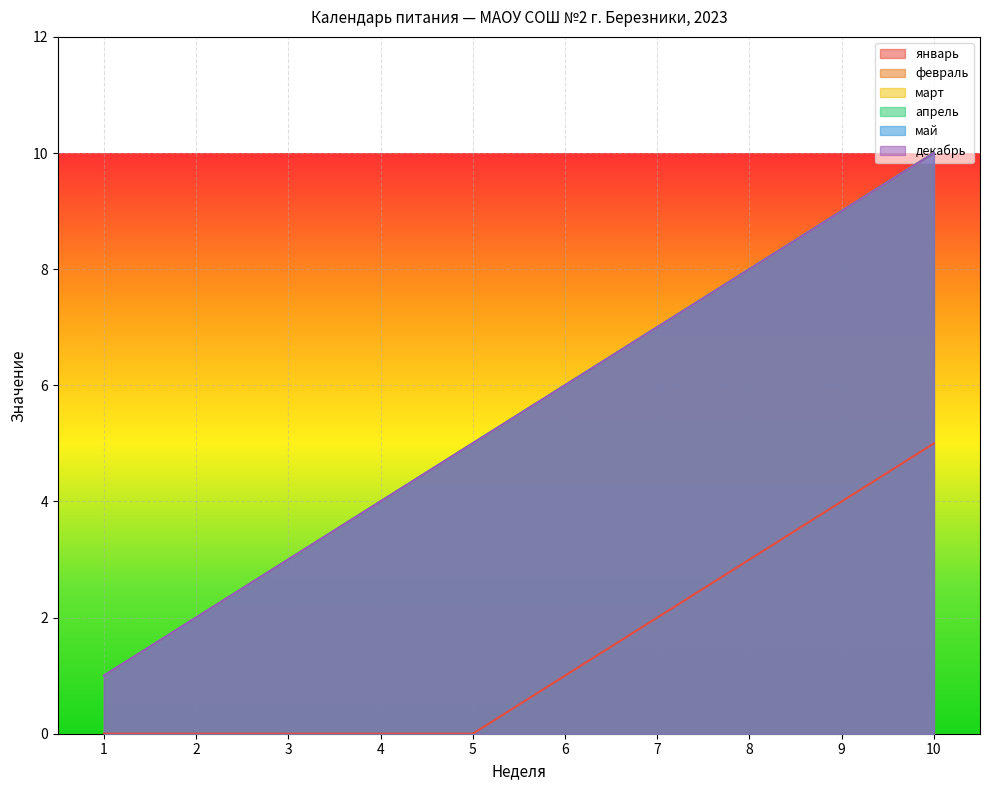

Which category has the lowest value in the март series?

1